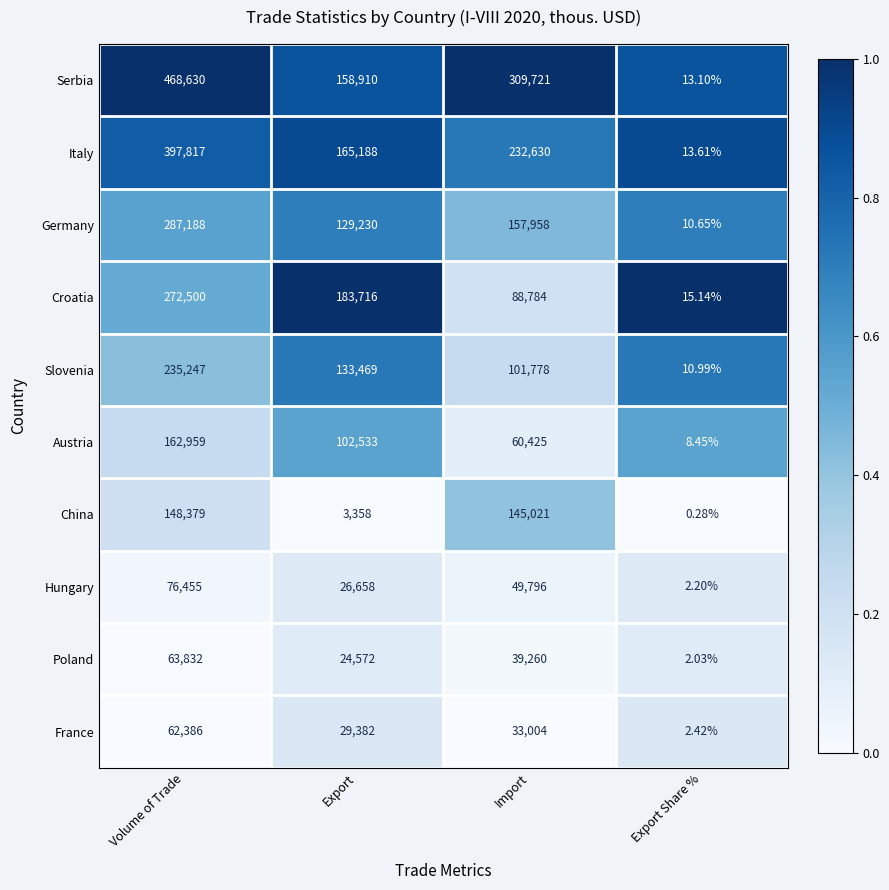

Rank the series at Volume of Trade from highest to lowest value.

Serbia, Italy, Germany, Croatia, Slovenia, Austria, China, Hungary, Poland, France